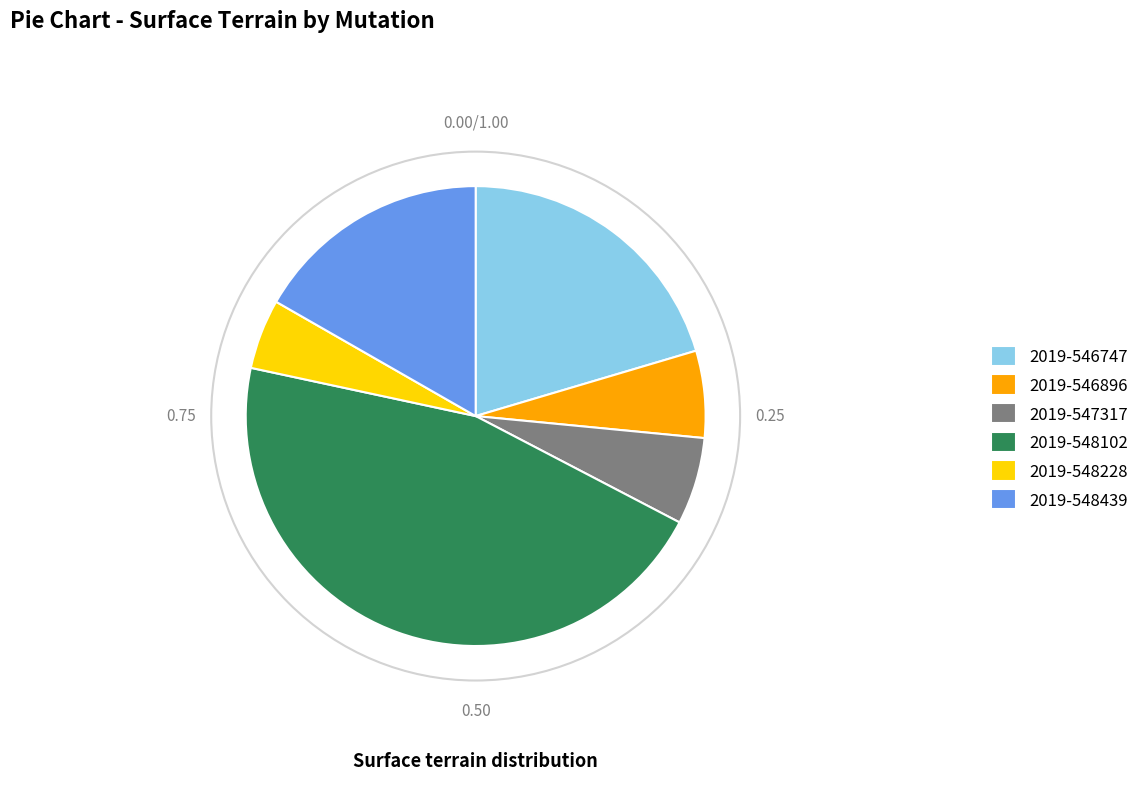

How many slices are in this pie chart?

6